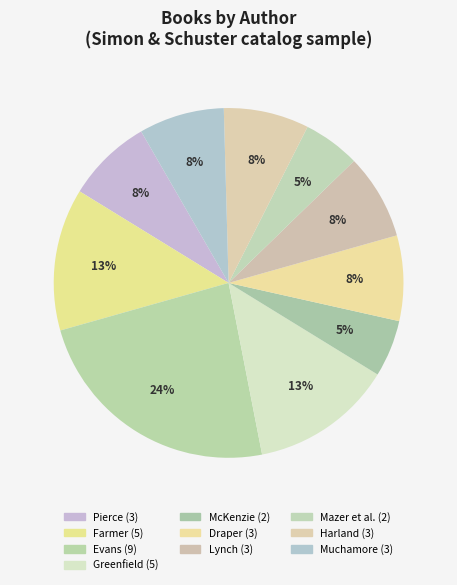

Which slice is the largest?

Richard Paul Evans